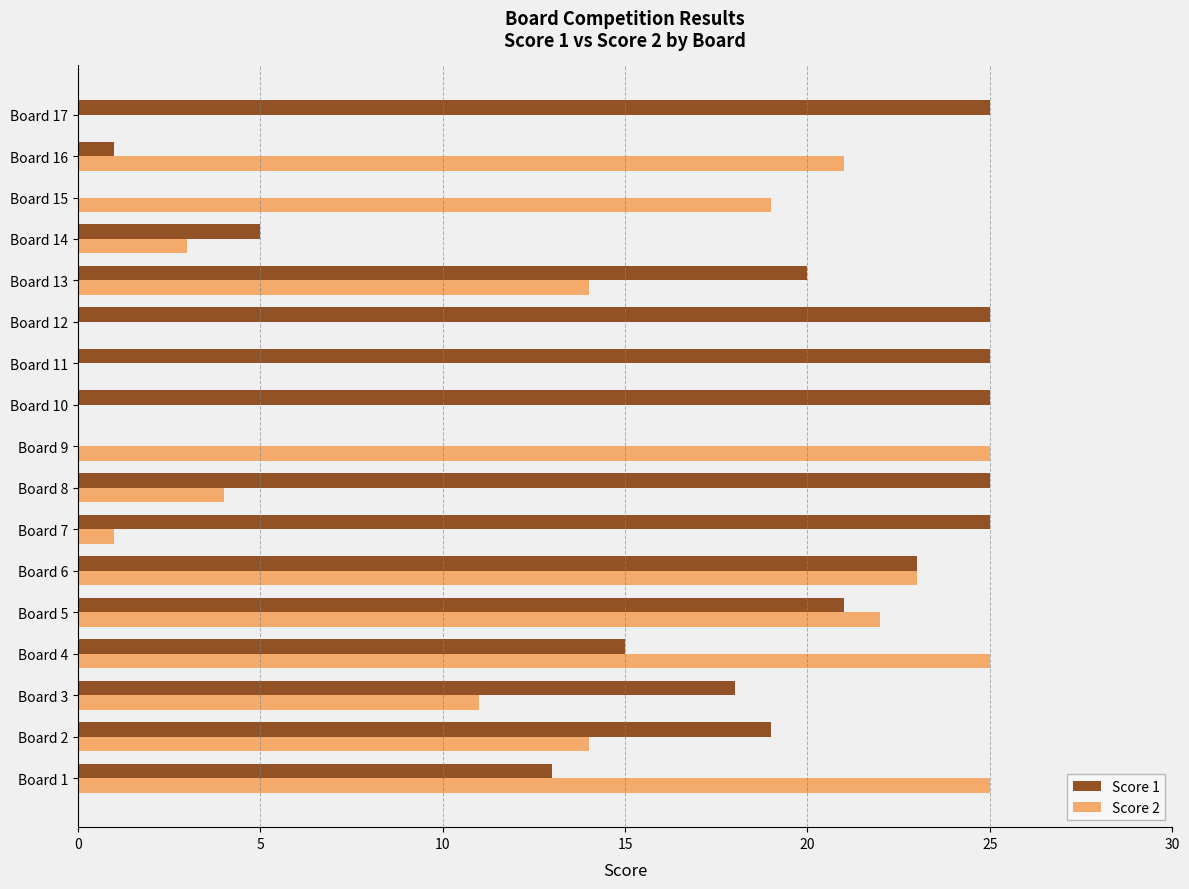

What are all the series names shown in the legend?

Score 1, Score 2